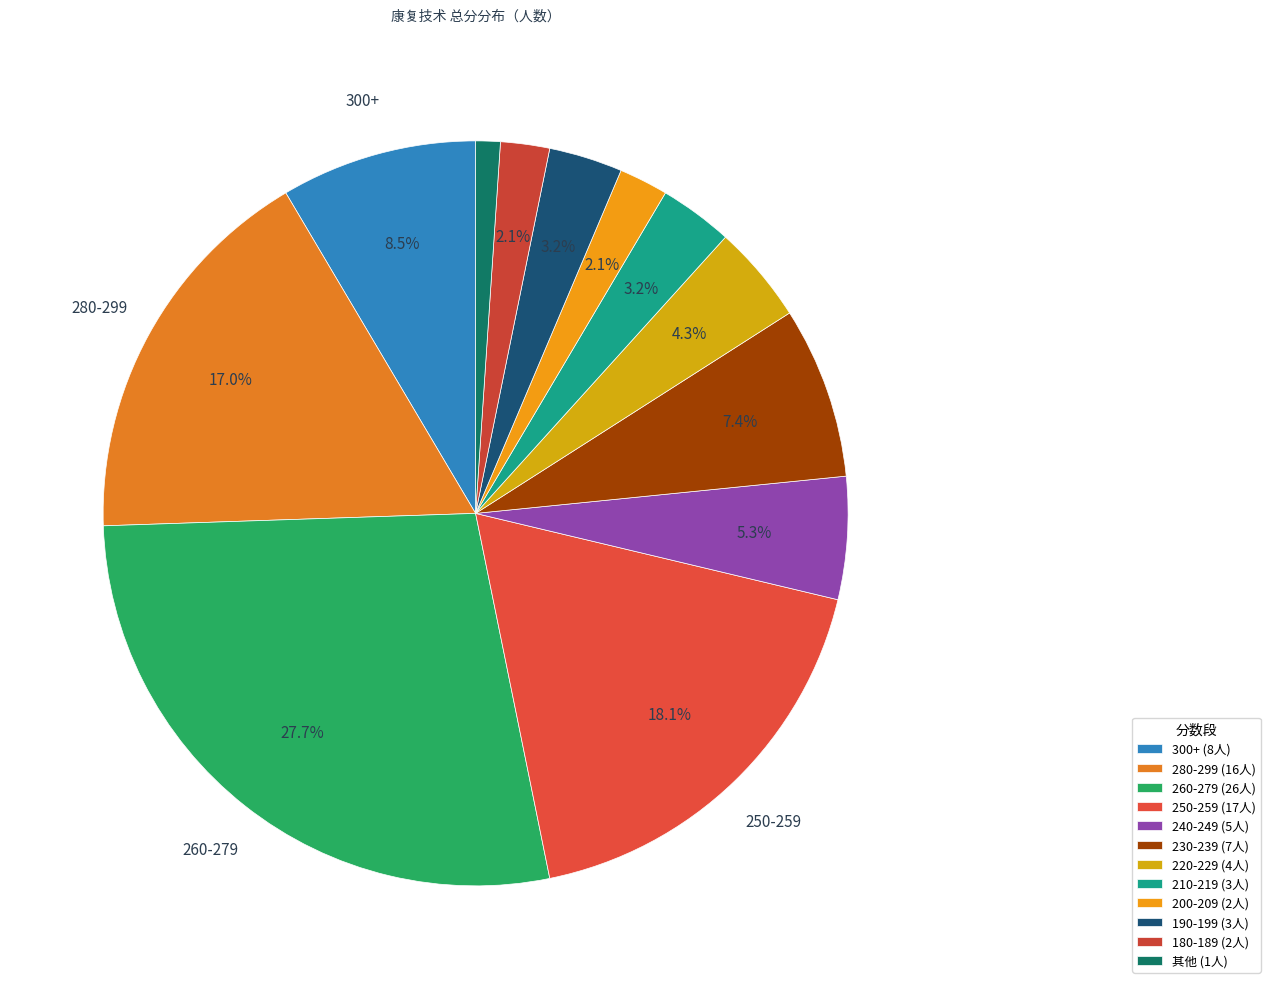

Count the number of slices in the pie.

12